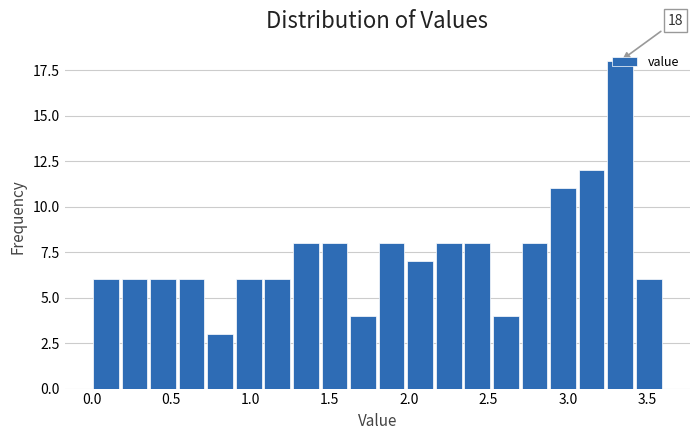

Around what value on the x-axis is the tallest bar? Give the approximate position of its centre, as read against the axis.

3.35